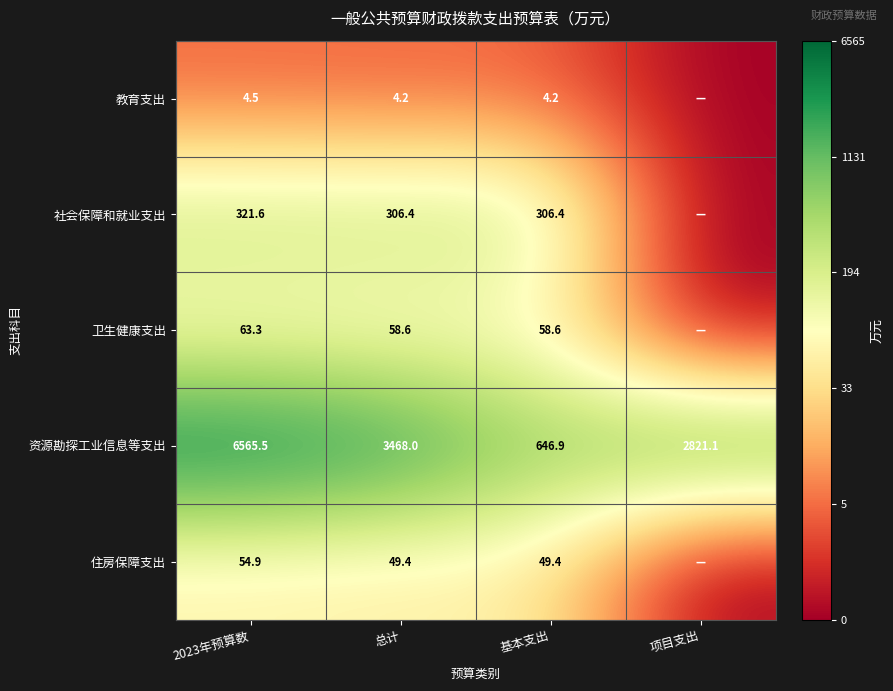

How many distinct data groups are displayed?

5